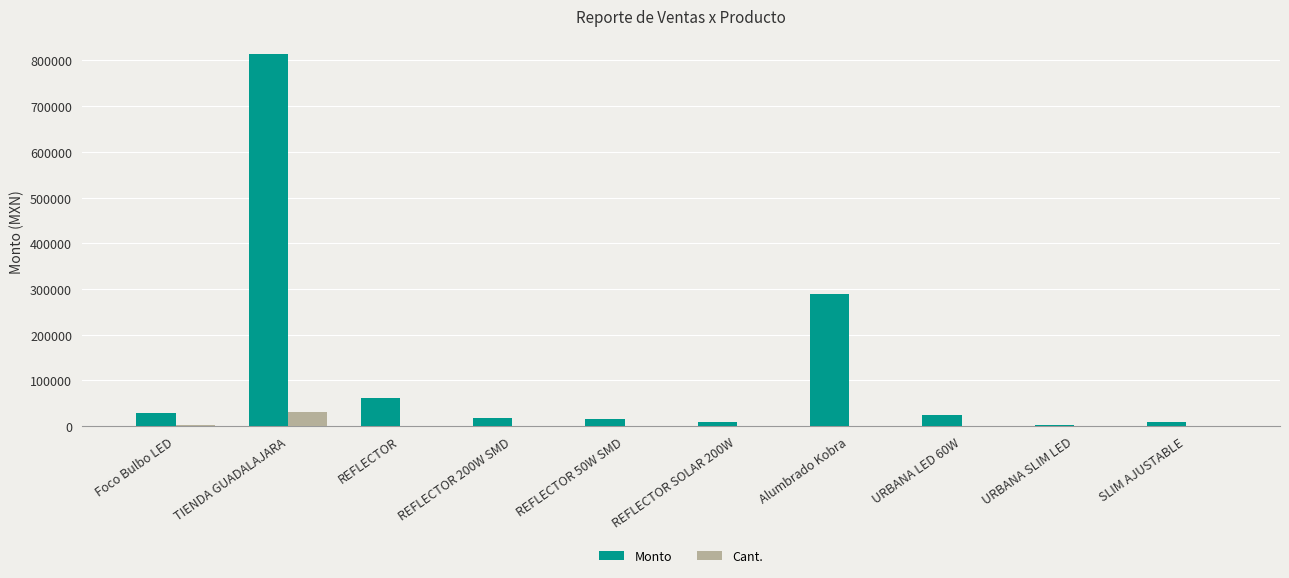

What is the maximum value shown in the chart?

813070